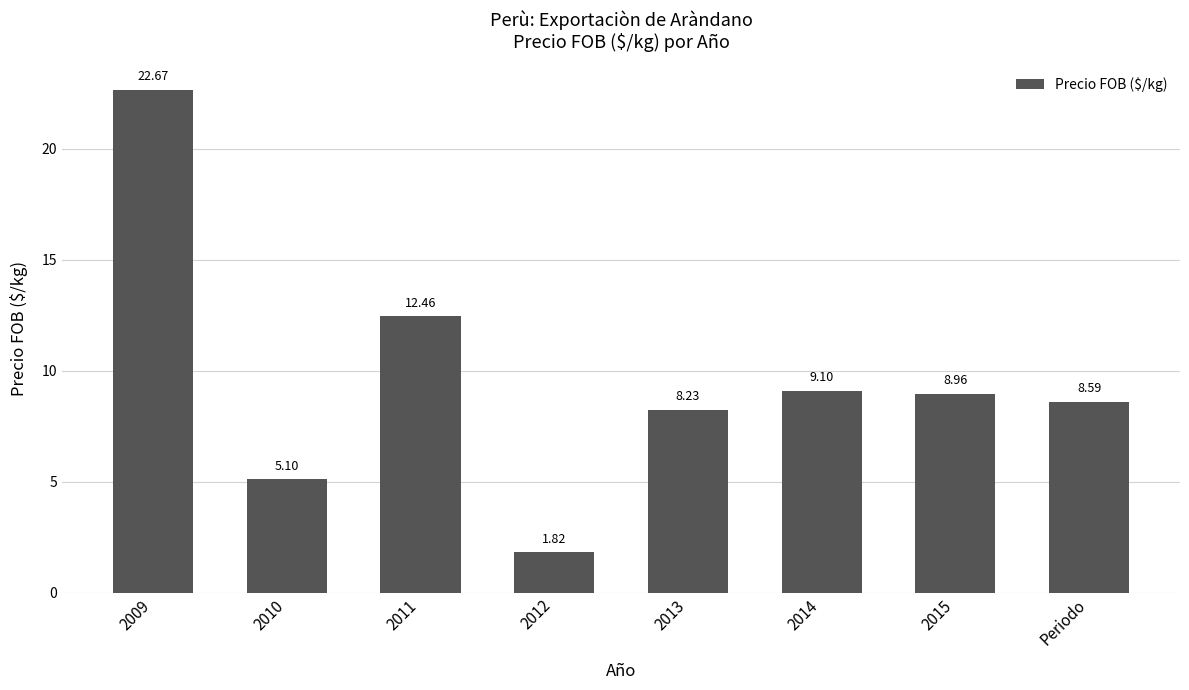

Approximately how many times larger is the value at Periodo compared to 2010?

1.7